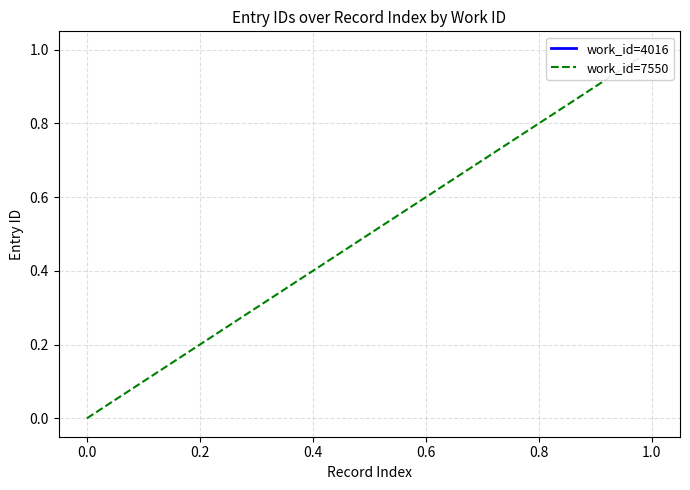

What is the average value?

0.5